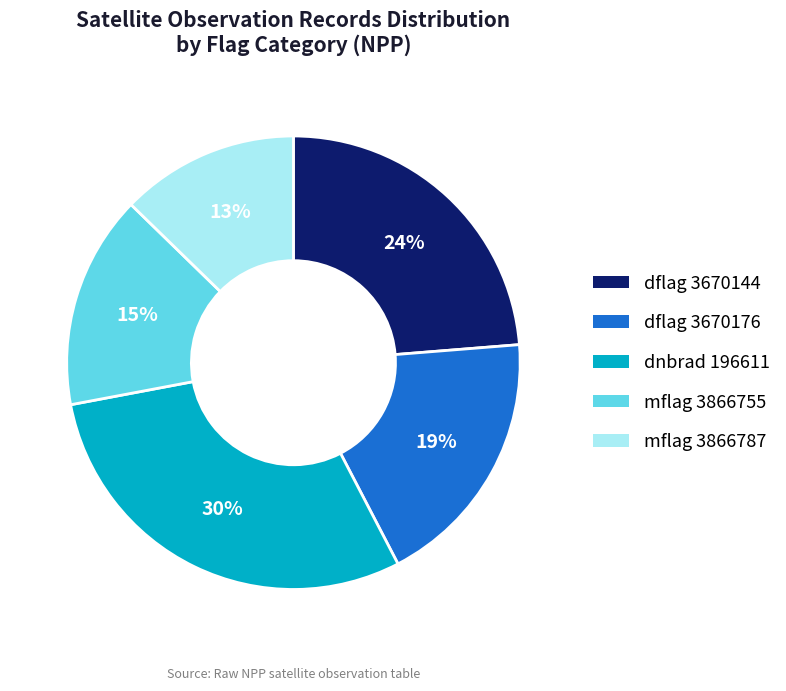

The mflag 3866755 slice represents 9% of the pie. True or false?

False